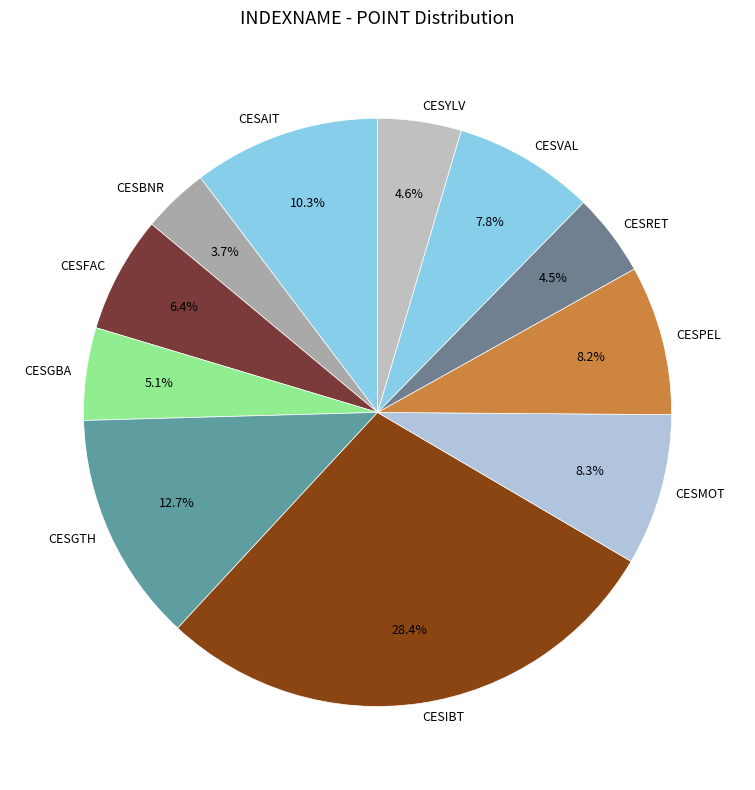

What is the total percentage of CESIBT and CESGBA?

33.5%